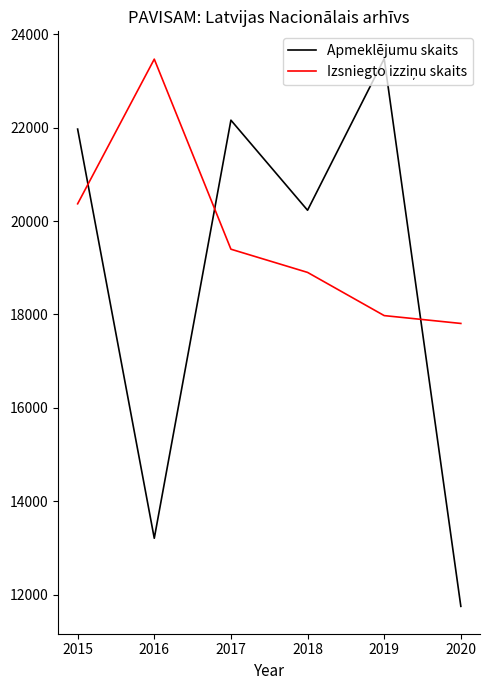

Which series changed the most between 2018 and 2020?

Apmeklējumu skaits